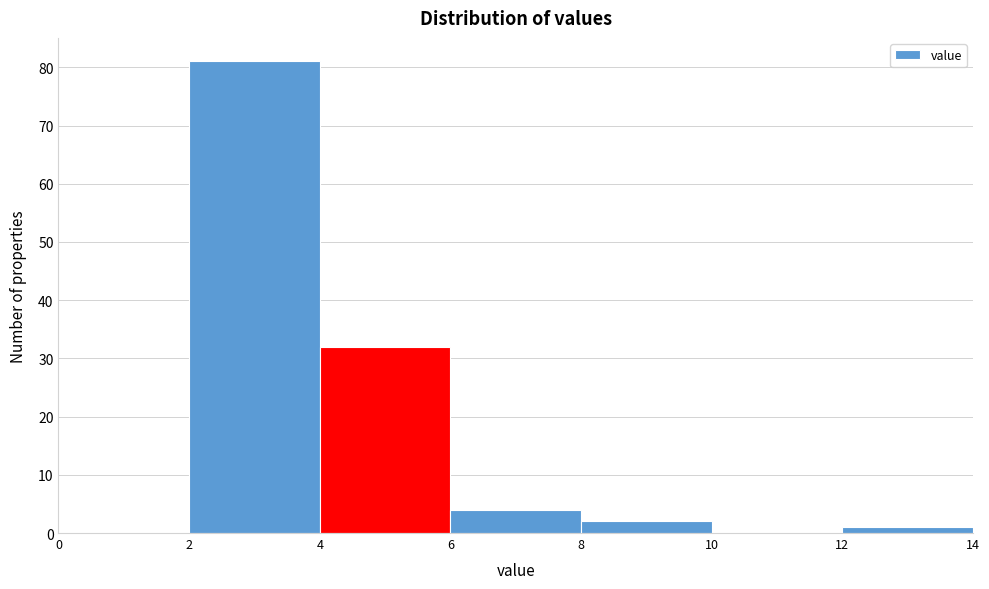

Reading left to right, transcribe this chart: for each bar, give the range it covers on the x-axis and its height. The values are not printed on the chart, so give them approximately, as read against the axis.

0 to 2: 0
2 to 4: 81
4 to 6: 32
6 to 8: 4
8 to 10: 2
10 to 12: 0
12 to 14: 1